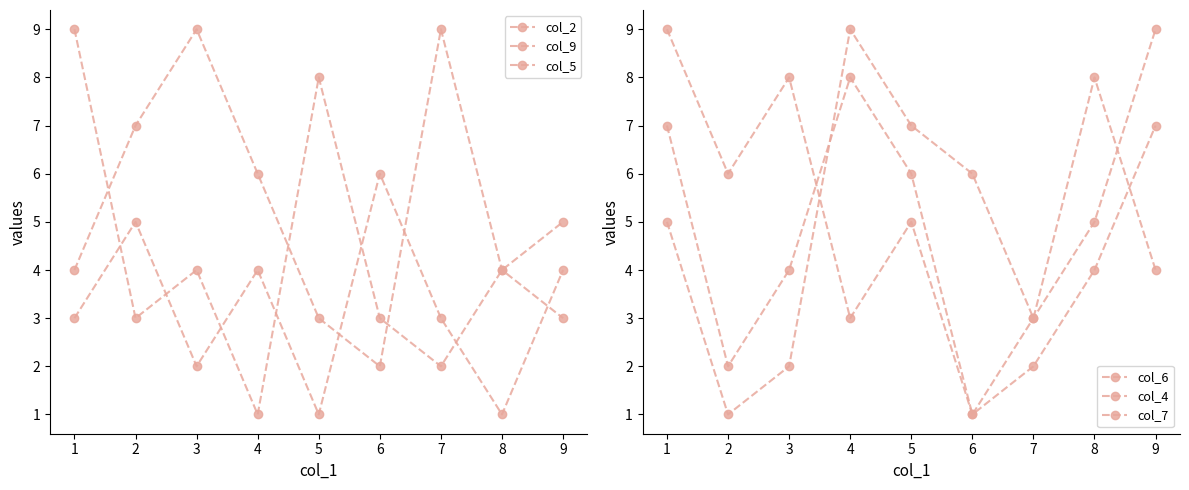

At 5, list the series in order from smallest to largest.

col_5, col_9, col_6, col_7, col_4, col_2